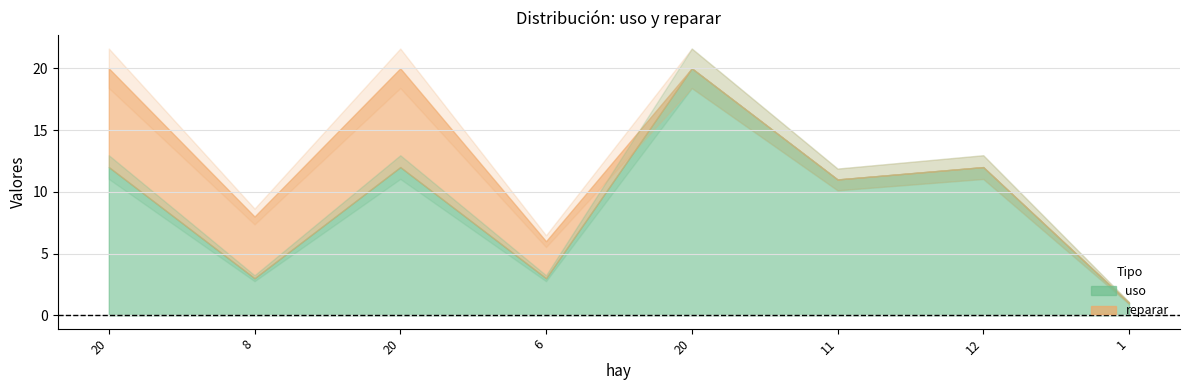

Read the uso value at hay=1.

1